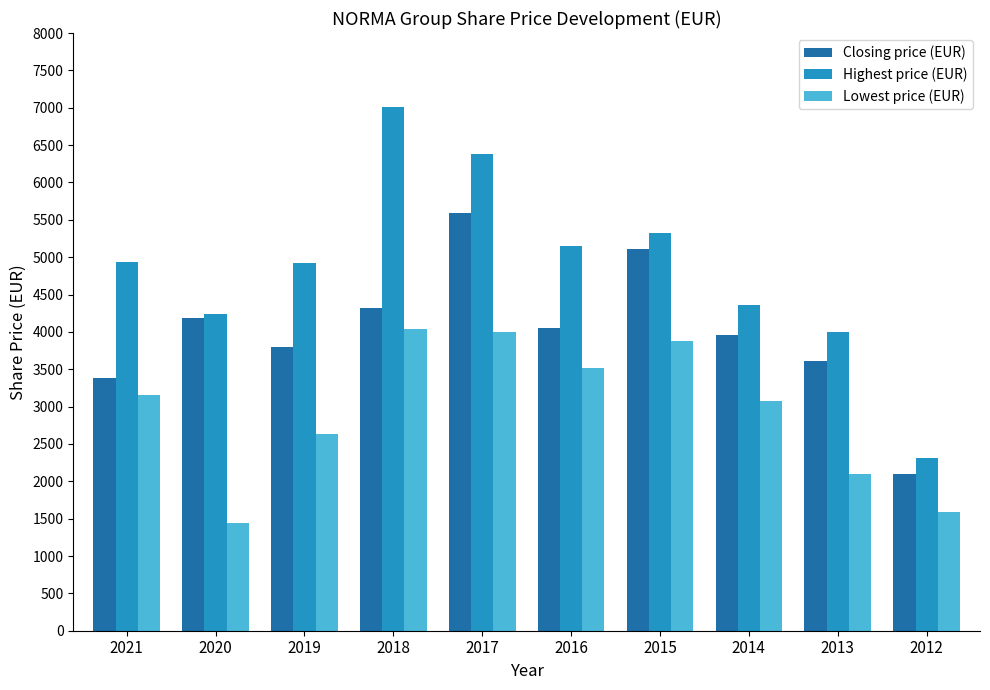

The Lowest price (EUR) series shows 1438 at 2020. True or false?

True